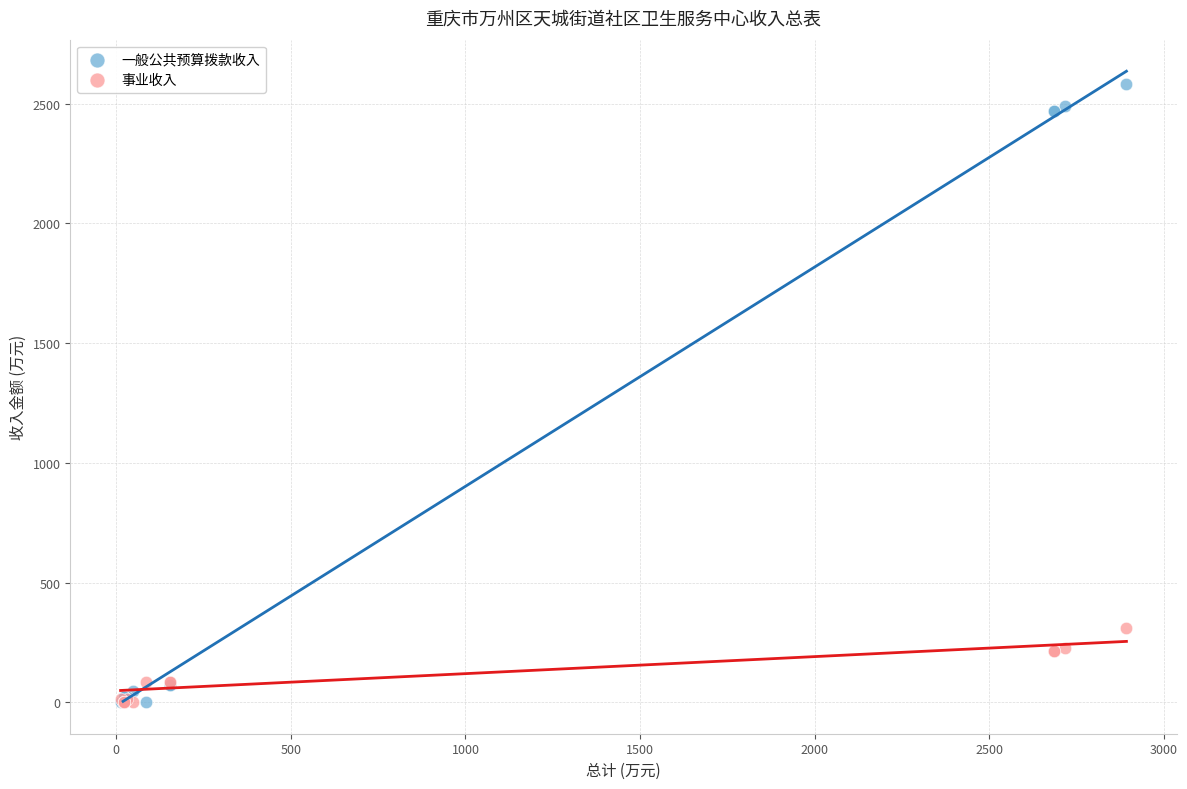

In the 一般公共预算拨款收入 series, what Y value is closest to 1290?

2470.2